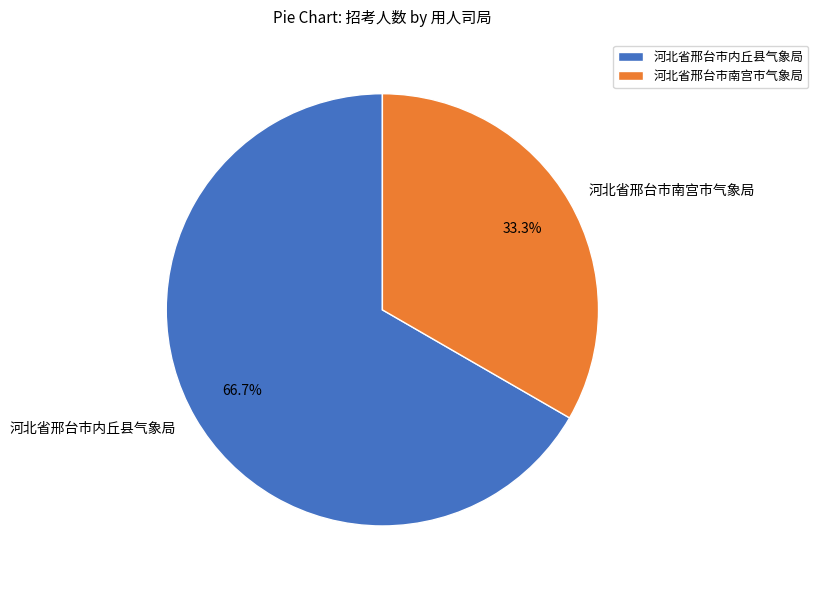

Count the number of slices in the pie.

2